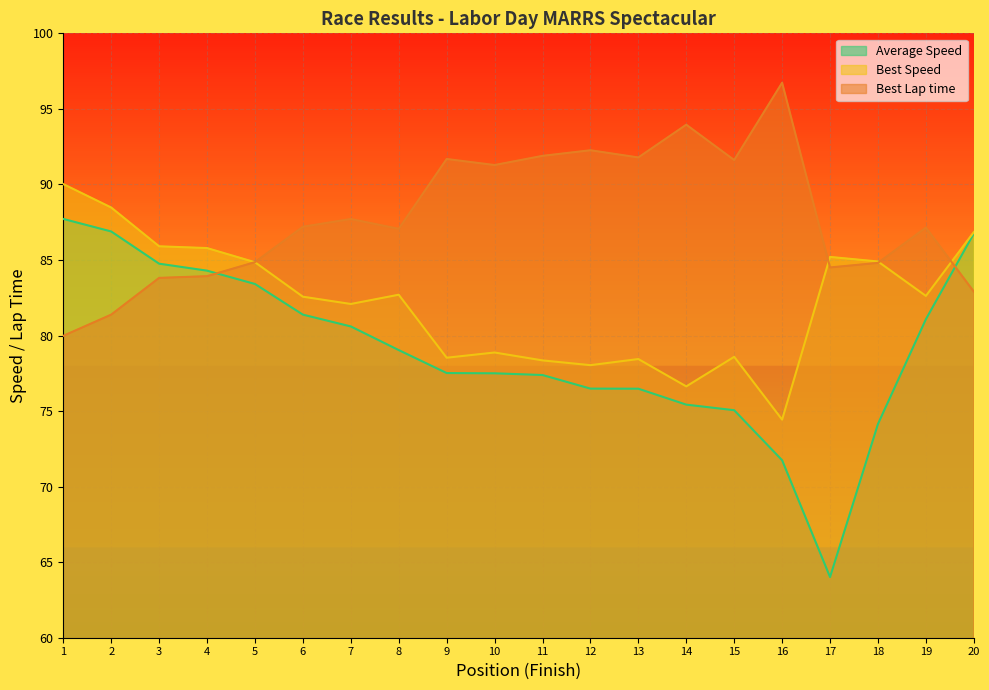

After their last crossing, which series has the higher values: Average Speed or Best Lap time?

Average Speed